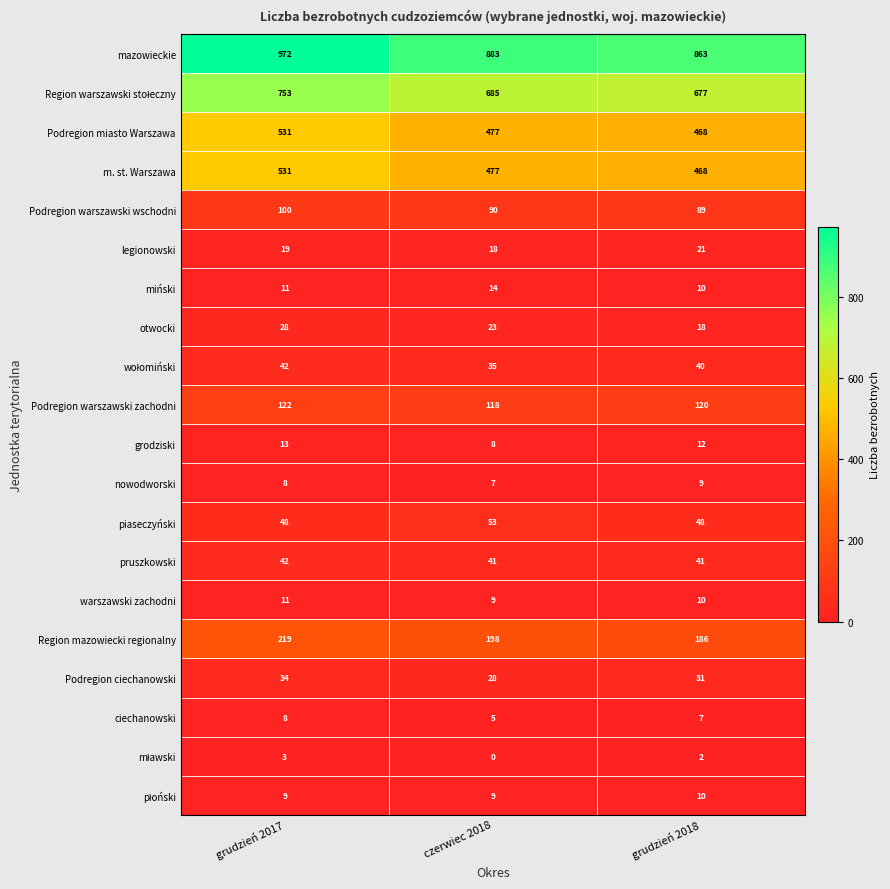

At which label does m. st. Warszawa first exceed 477?

grudzień 2017